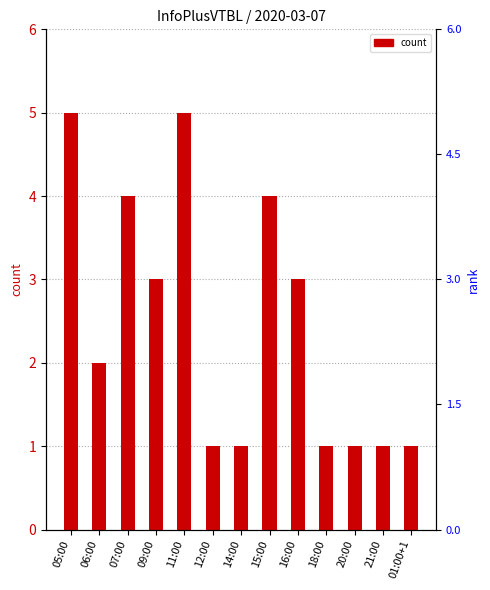

What is the label of the 10th bar from the right?

09:00